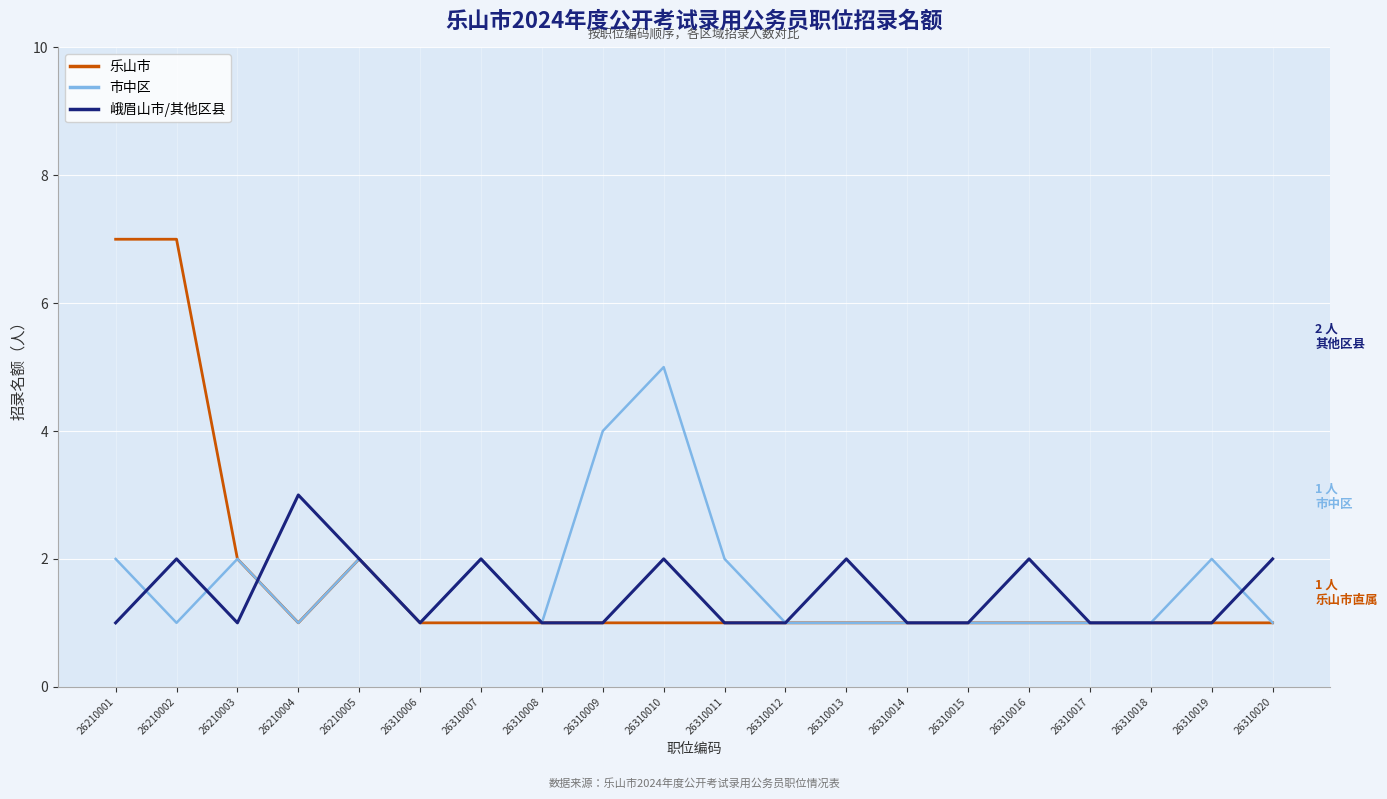

At which category does 市中区 reach its first local peak?

26210003